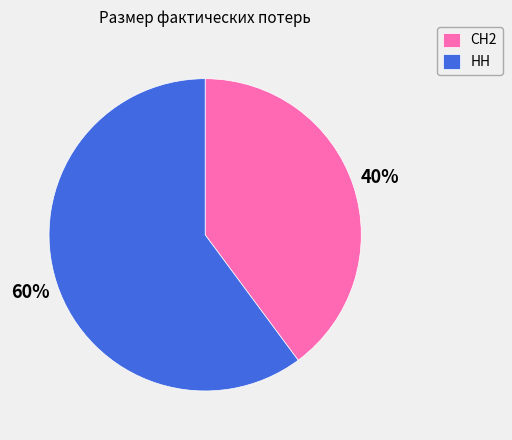

Combined, do СН2 and НН account for over 50%?

Yes